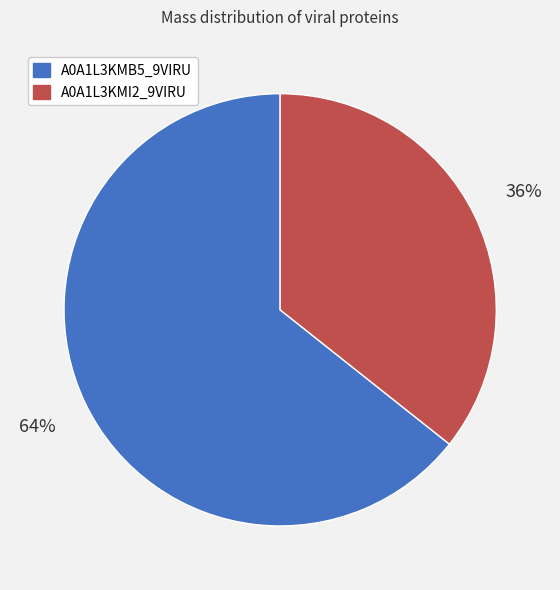

To the nearest percent, what portion does A0A1L3KMI2_9VIRU represent?

36%